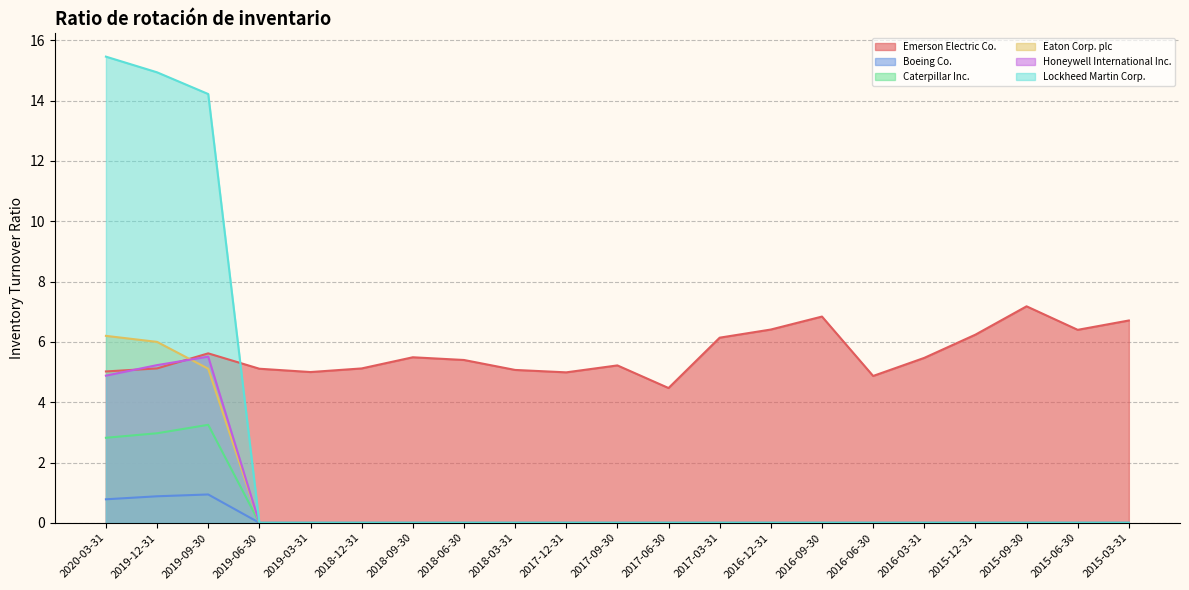

At 2015-03-31, list the series in order from largest to smallest.

Emerson Electric Co., Boeing Co., Caterpillar Inc., Eaton Corp. plc, Honeywell International Inc., Lockheed Martin Corp.